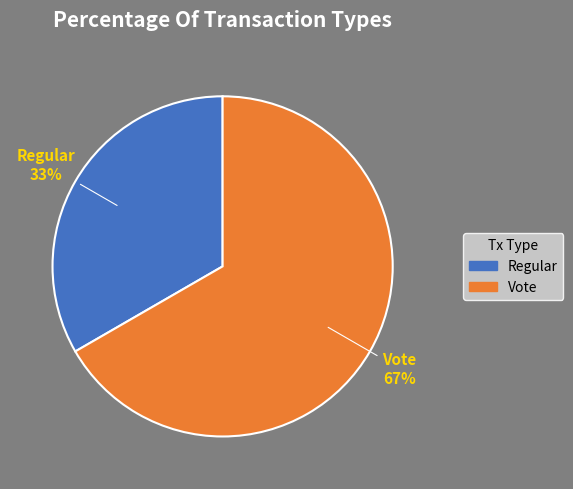

To the nearest percent, what portion does Regular represent?

33%